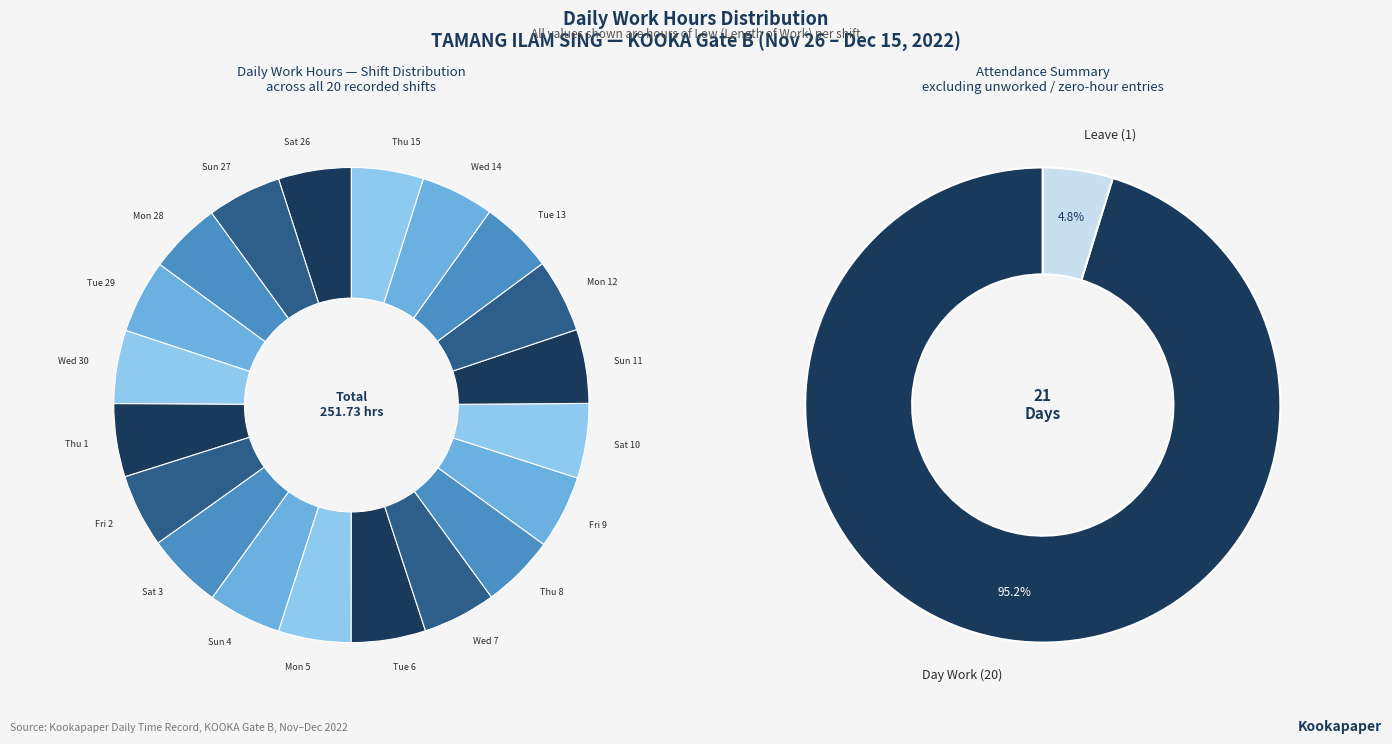

Approximately how many times larger is the value at Mon 28 compared to Sun 27?

1.0